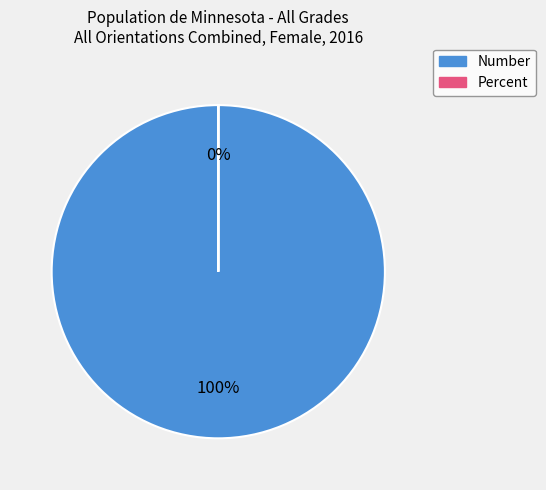

Which category has the smallest portion of the pie?

Percent